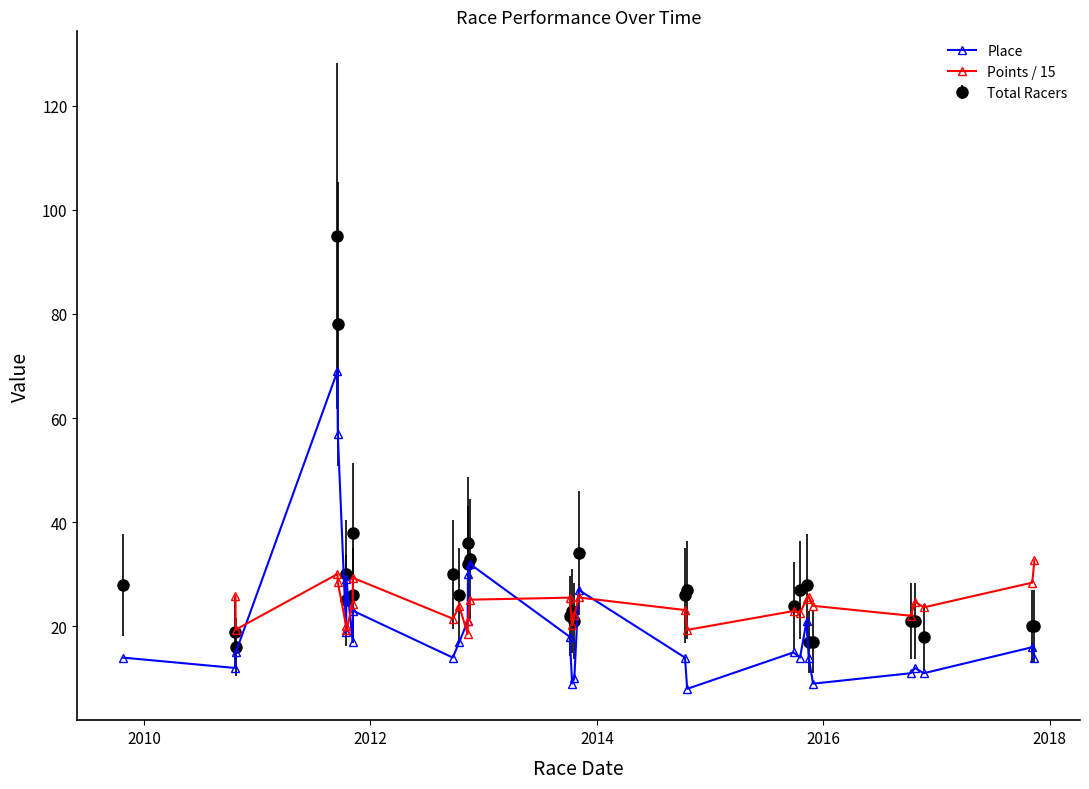

How many data points in Total Racers are above 26?

13